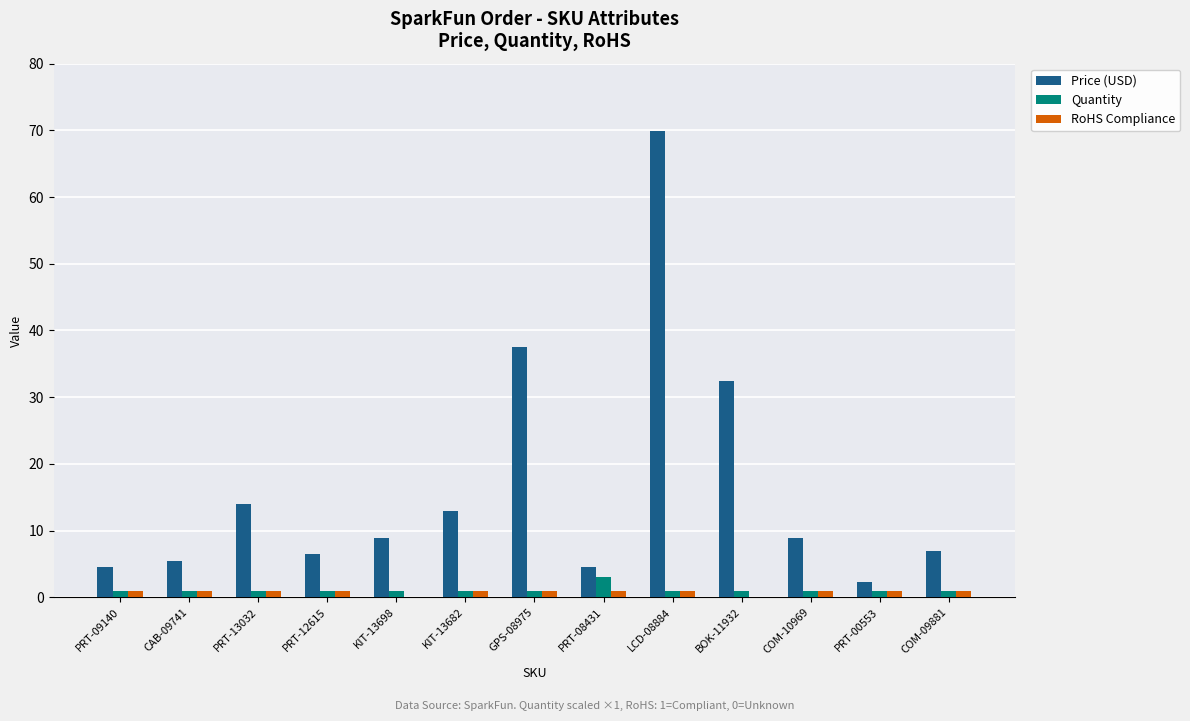

Between GPS-08975 and PRT-00553, which series saw the biggest shift?

Price (USD)